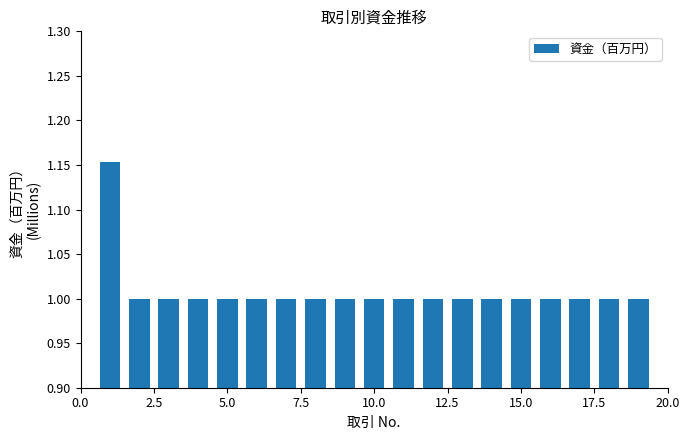

What is the value of the 18th bar from the left?

1.0